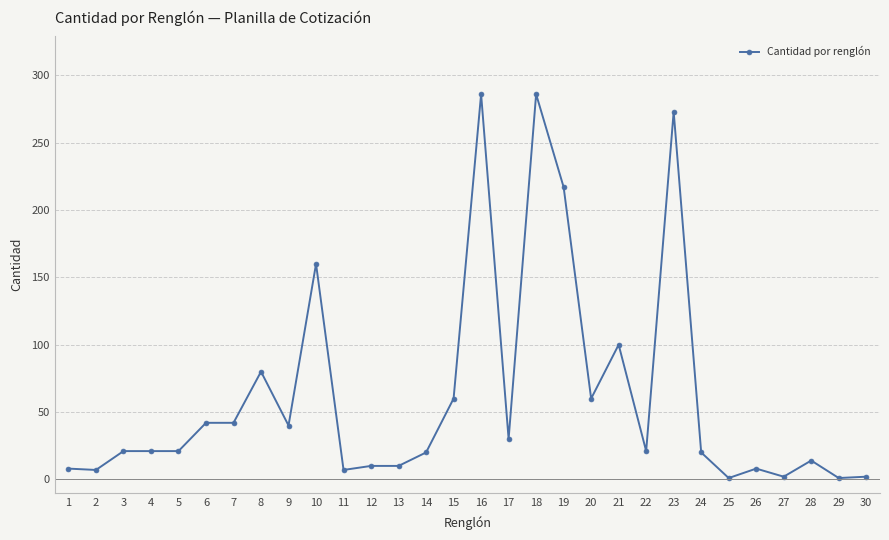

The chart shows a value of 148 at 19. True or false?

False